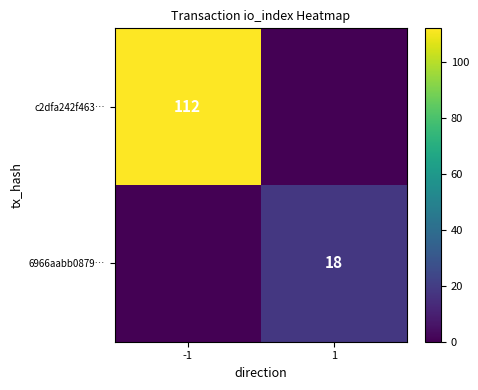

The value of c2dfa242f463… at -1 is 112. True or false?

True